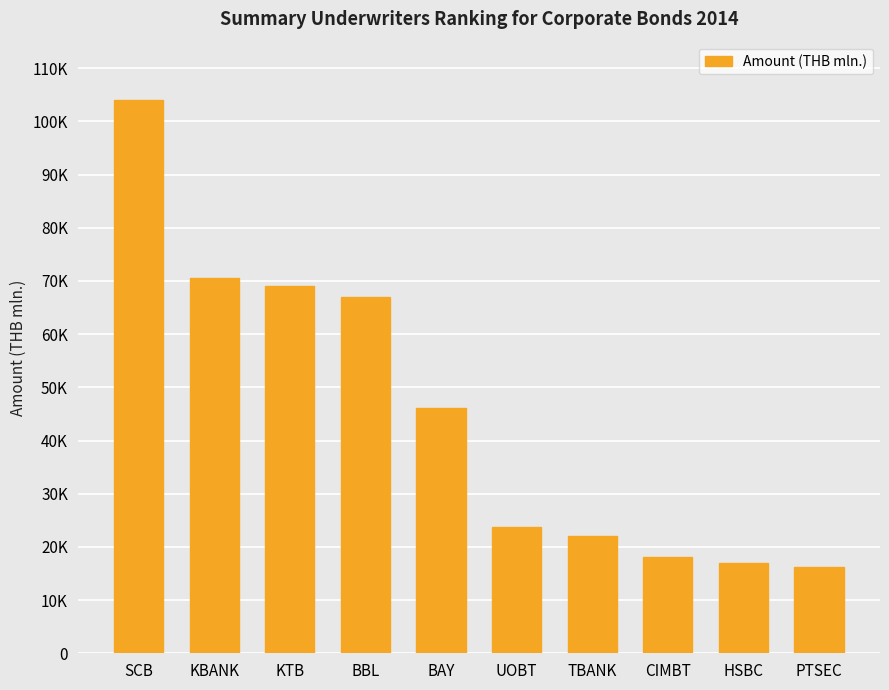

What is the minimum value shown in the chart?

16139.5